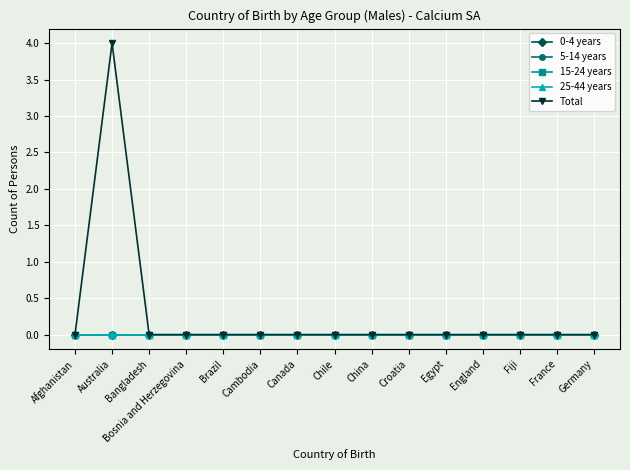

Which category has the highest value in the 25-44 years series?

Afghanistan